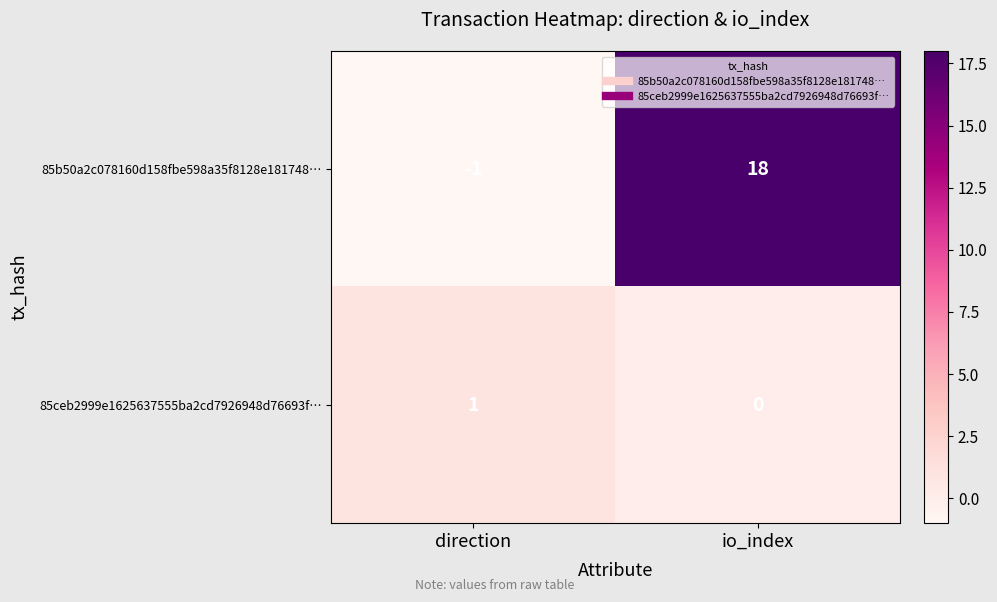

The 85b50a2c078160d158fbe598a35f8128e181748… series shows 18 at io_index. True or false?

True